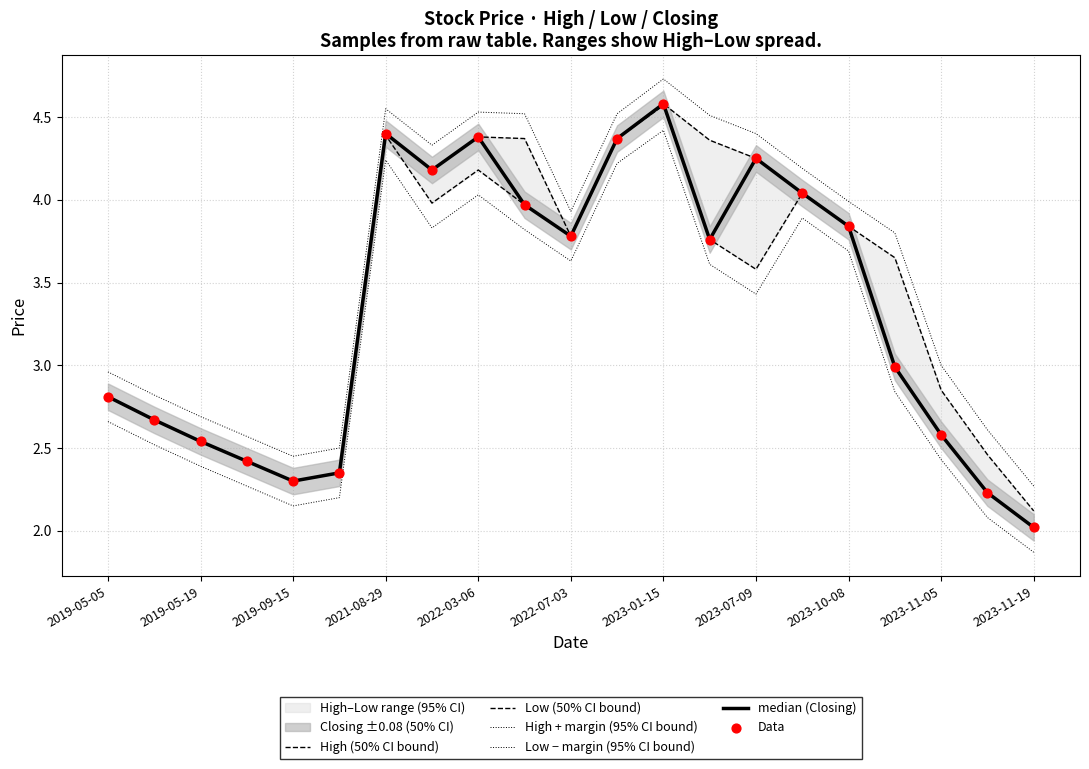

Which series has the largest total across all categories?

High + margin (95% CI bound)